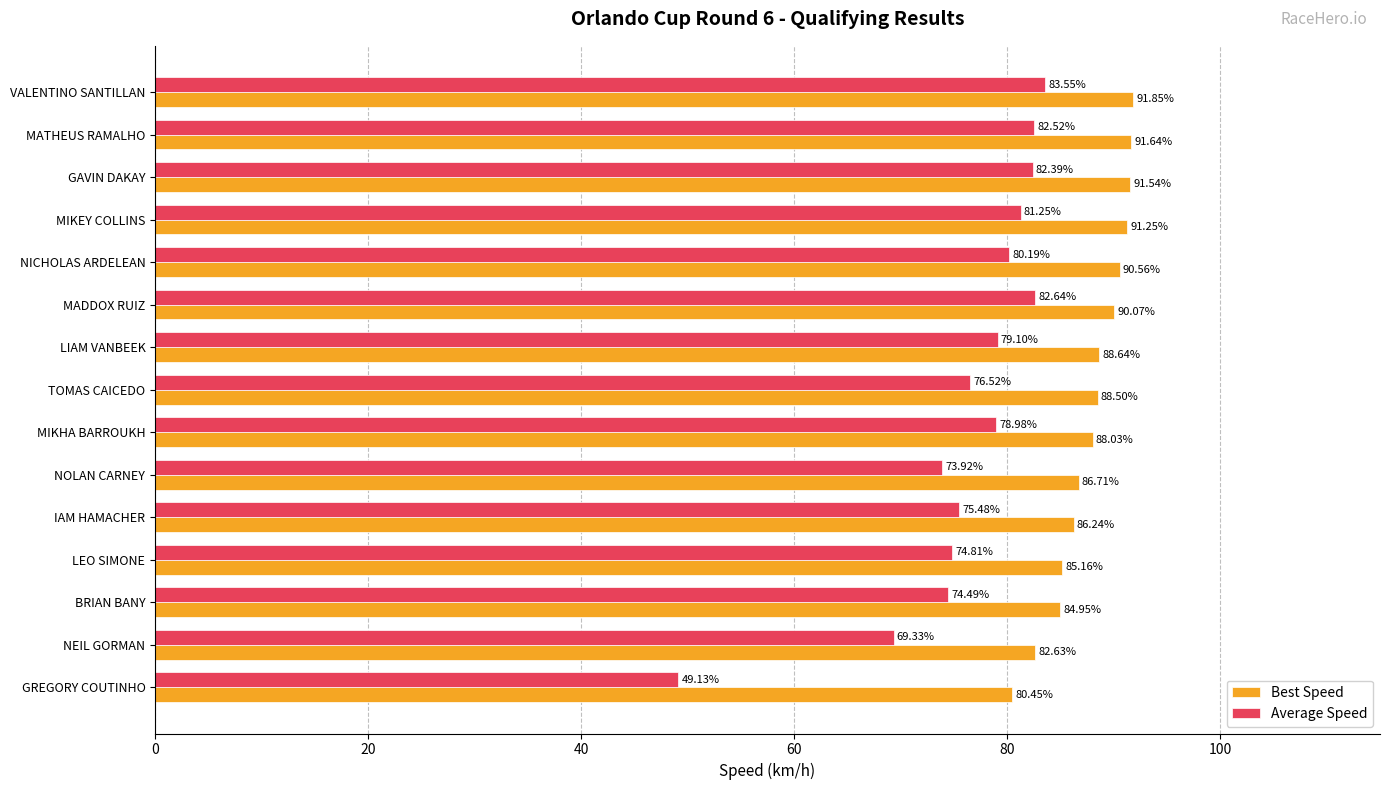

At which category is the sum across all series the highest?

VALENTINO SANTILLAN